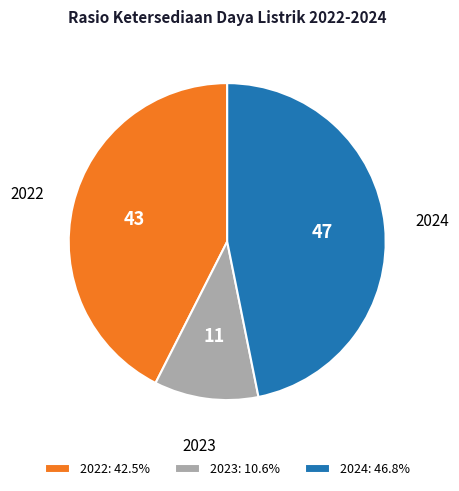

Is the sum of 2022 and 2024 greater than half?

Yes